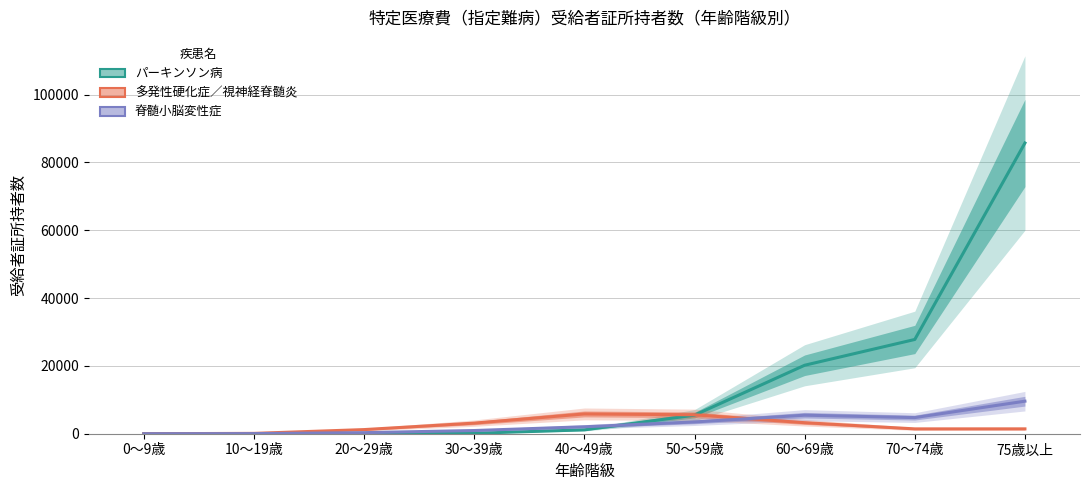

At which category does 多発性硬化症／視神経脊髄炎 reach its first local valley?

70～74歳